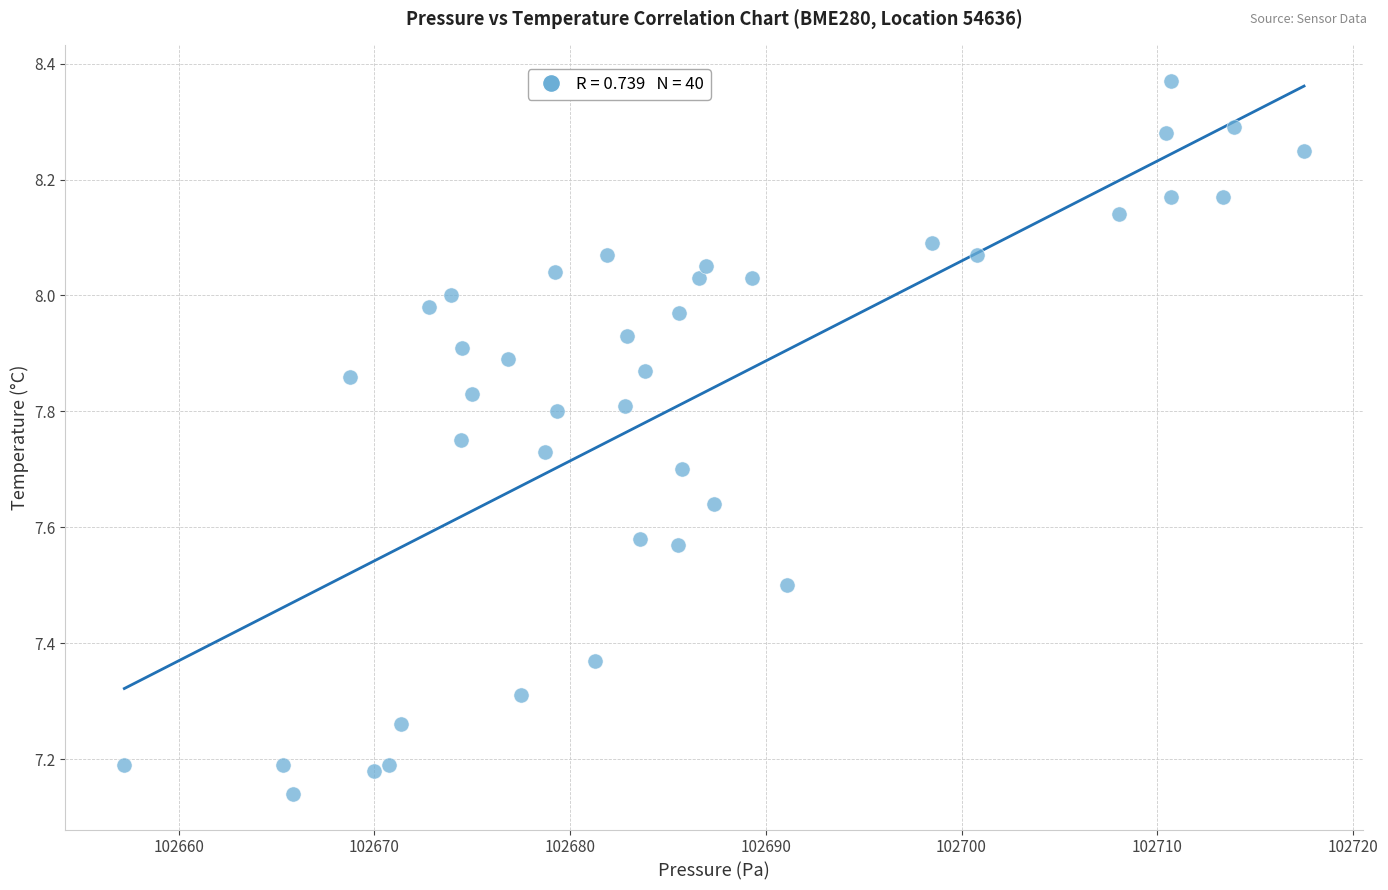

What is the range of Y values (max minus min)?

1.2